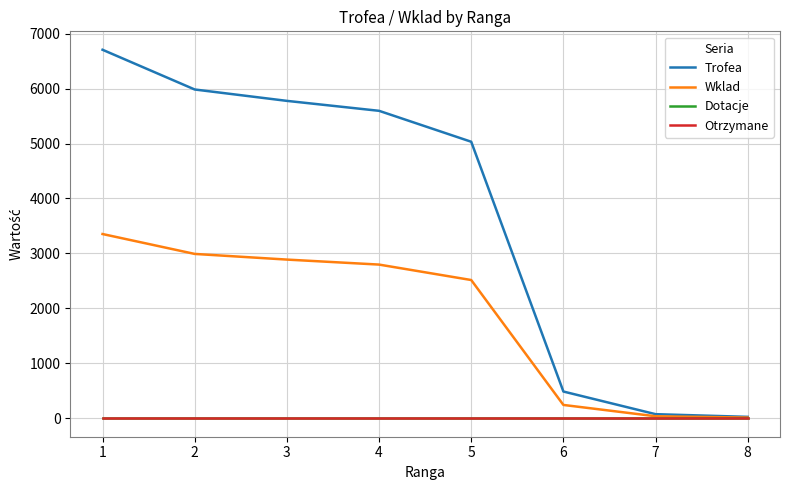

Reading left to right, extract all data points from this chart.

Trofea: 1=6706	2=5983	3=5776	4=5595	5=5032	6=487	7=75	8=26
Wklad: 1=3353	2=2991	3=2888	4=2797	5=2516	6=243	7=37	8=13
Dotacje: 1=0	2=0	3=0	4=0	5=0	6=0	7=0	8=0
Otrzymane: 1=0	2=0	3=0	4=0	5=0	6=0	7=0	8=0